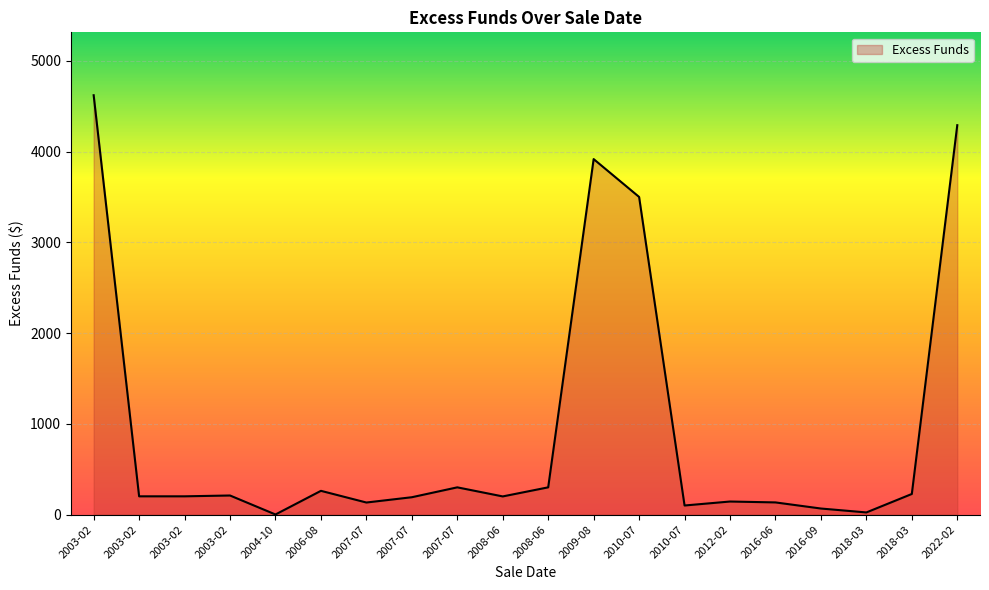

What is the ratio of the value at 2009-08 to the value at 2007-07?

13.1